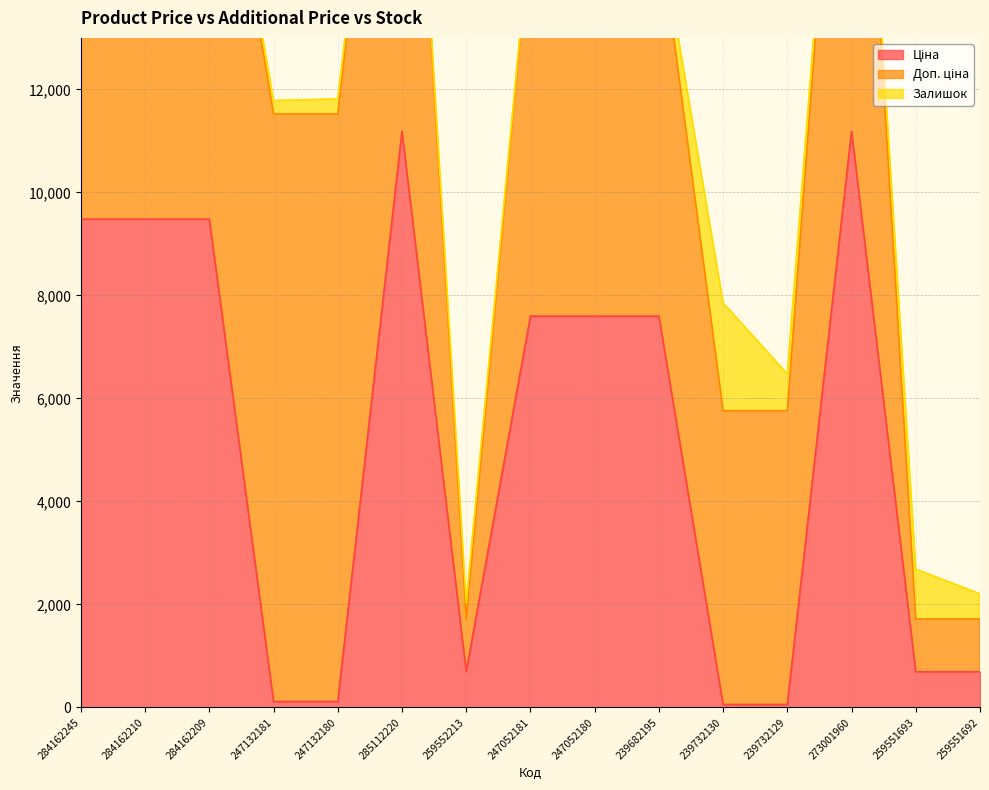

At which label is Ціна closest to 5622?

247052181